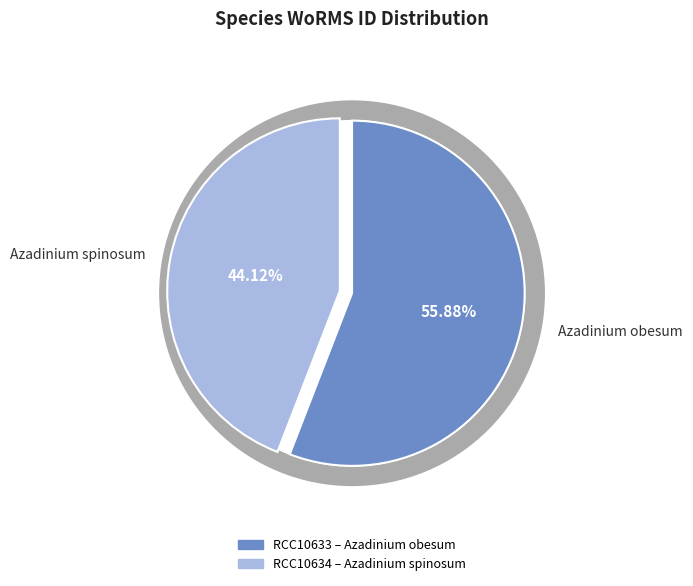

Between Azadinium spinosum and Azadinium obesum, which is larger?

Azadinium obesum